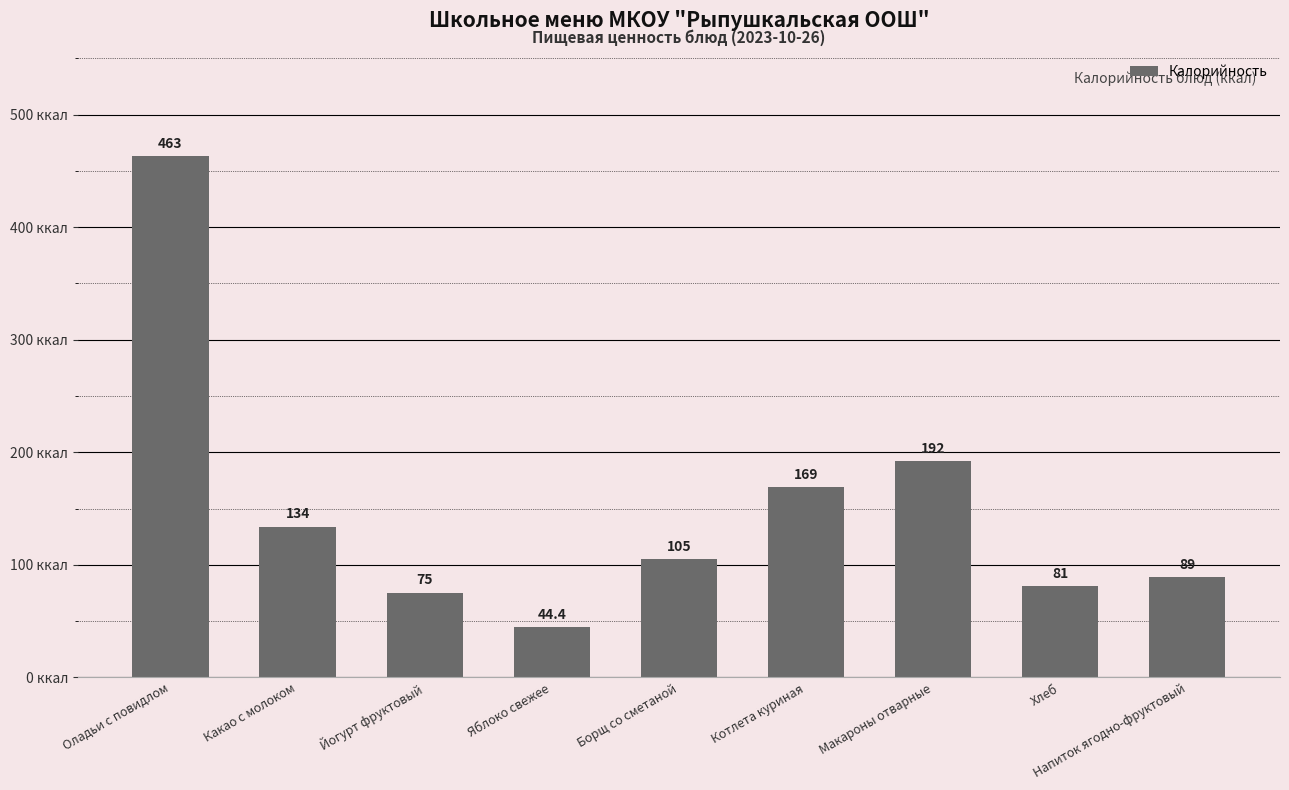

Rank the categories by value from lowest to highest.

Яблоко свежее, Йогурт фруктовый, Хлеб, Напиток ягодно-фруктовый, Борщ со сметаной, Какао с молоком, Котлета куриная, Макароны отварные, Оладьи с повидлом